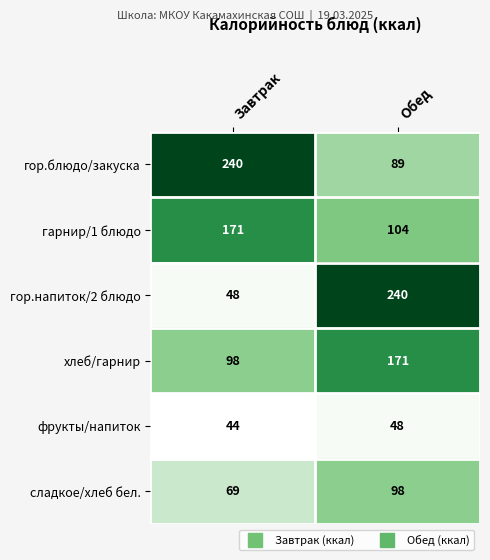

What is the approximate value of гарнир/1 блюдо at Обед, to the nearest 10?

100